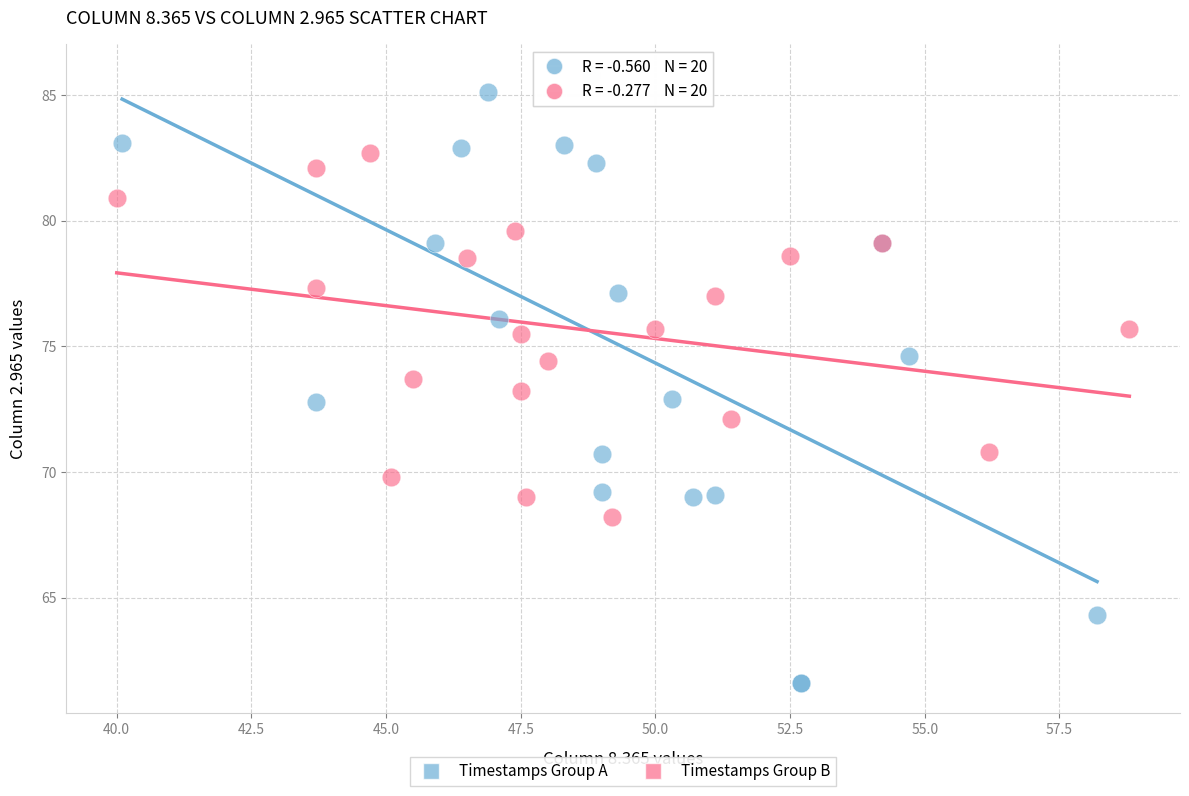

Which series contains the highest Y value?

Timestamps Group A